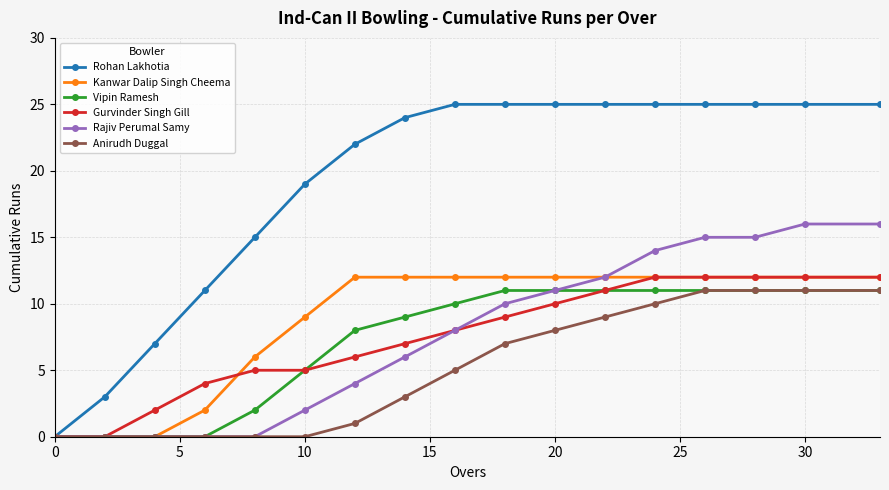

What is the sum of all Gurvinder Singh Gill values?

127